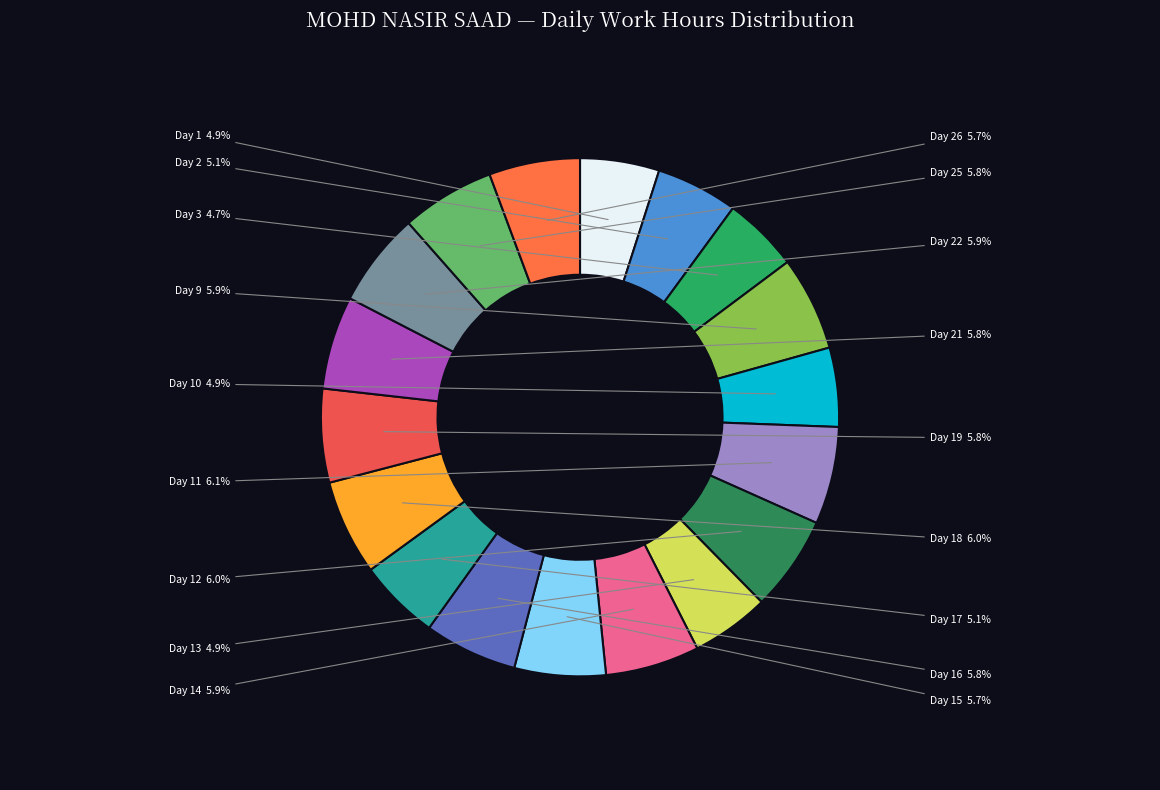

Count the number of slices in the pie.

18